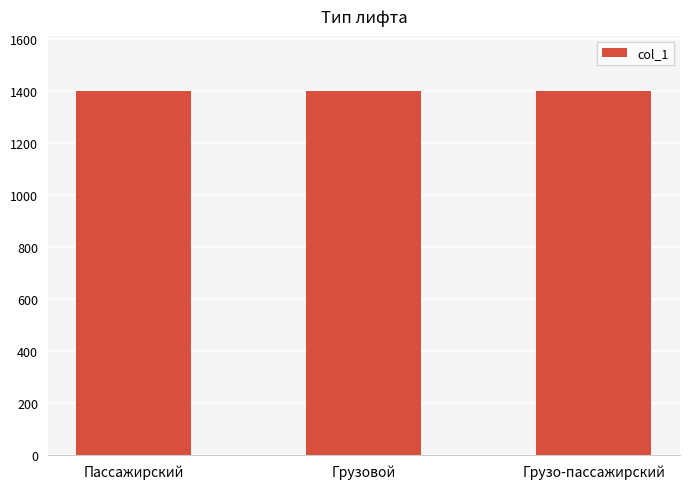

What is the label of the 2nd bar from the left?

Грузовой